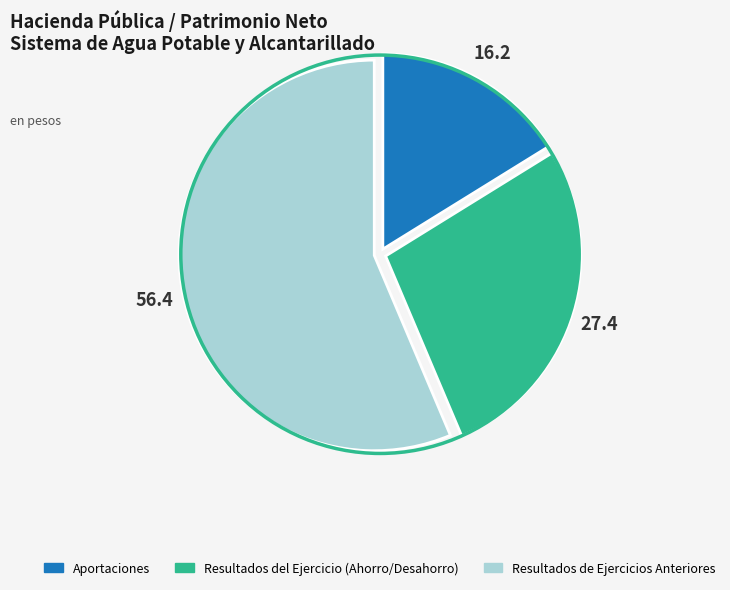

Does Aportaciones account for over 50% of the chart?

No